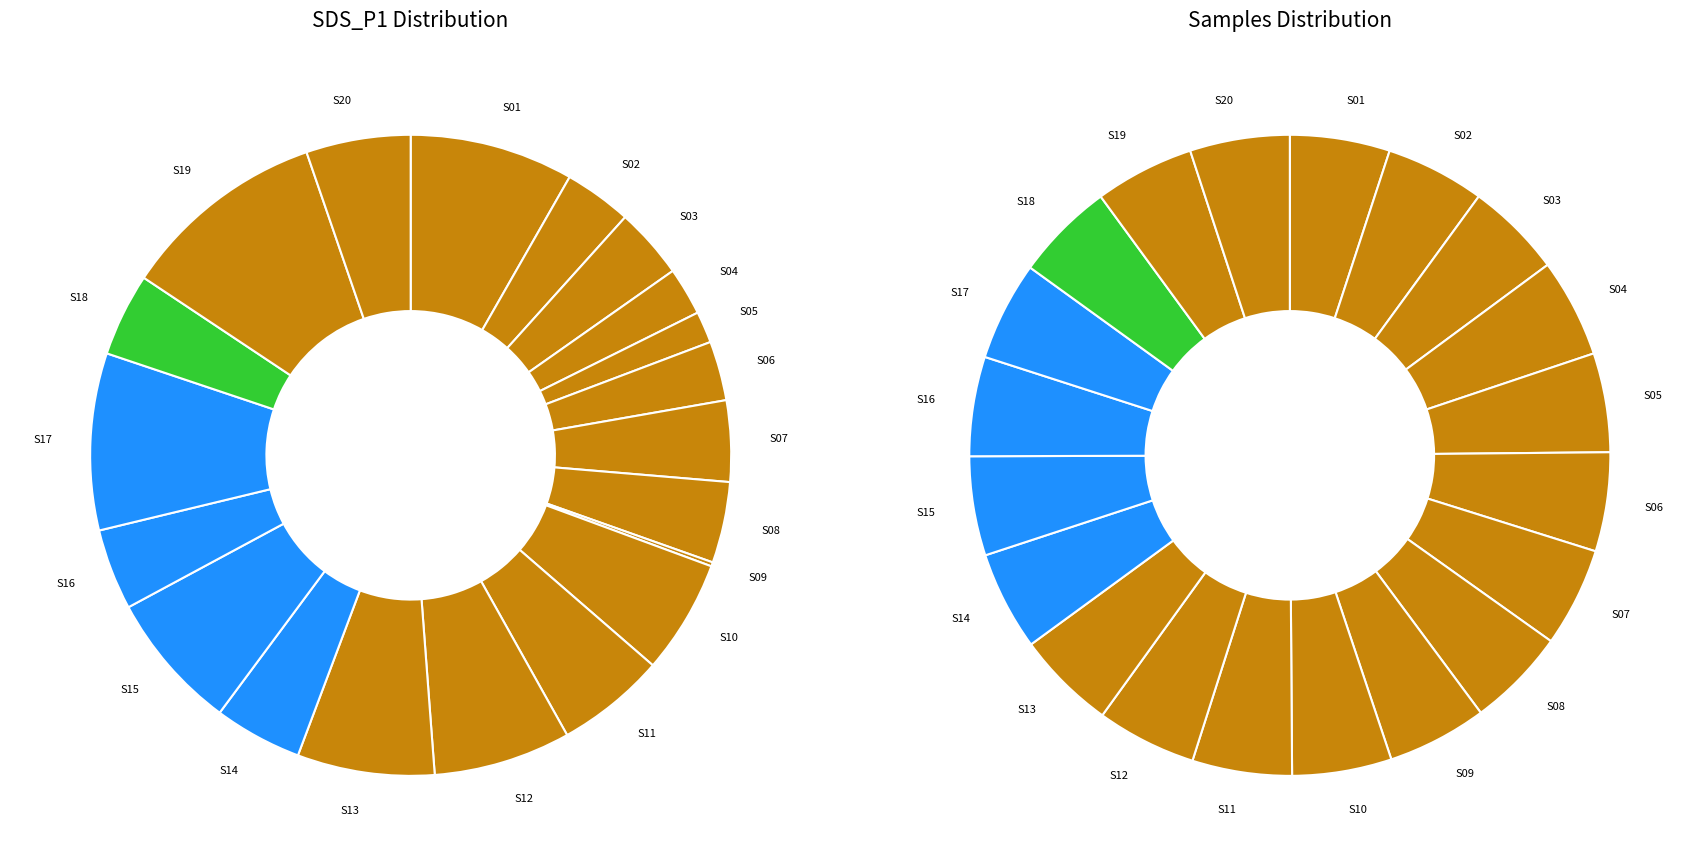

How many slices are in this pie chart?

20